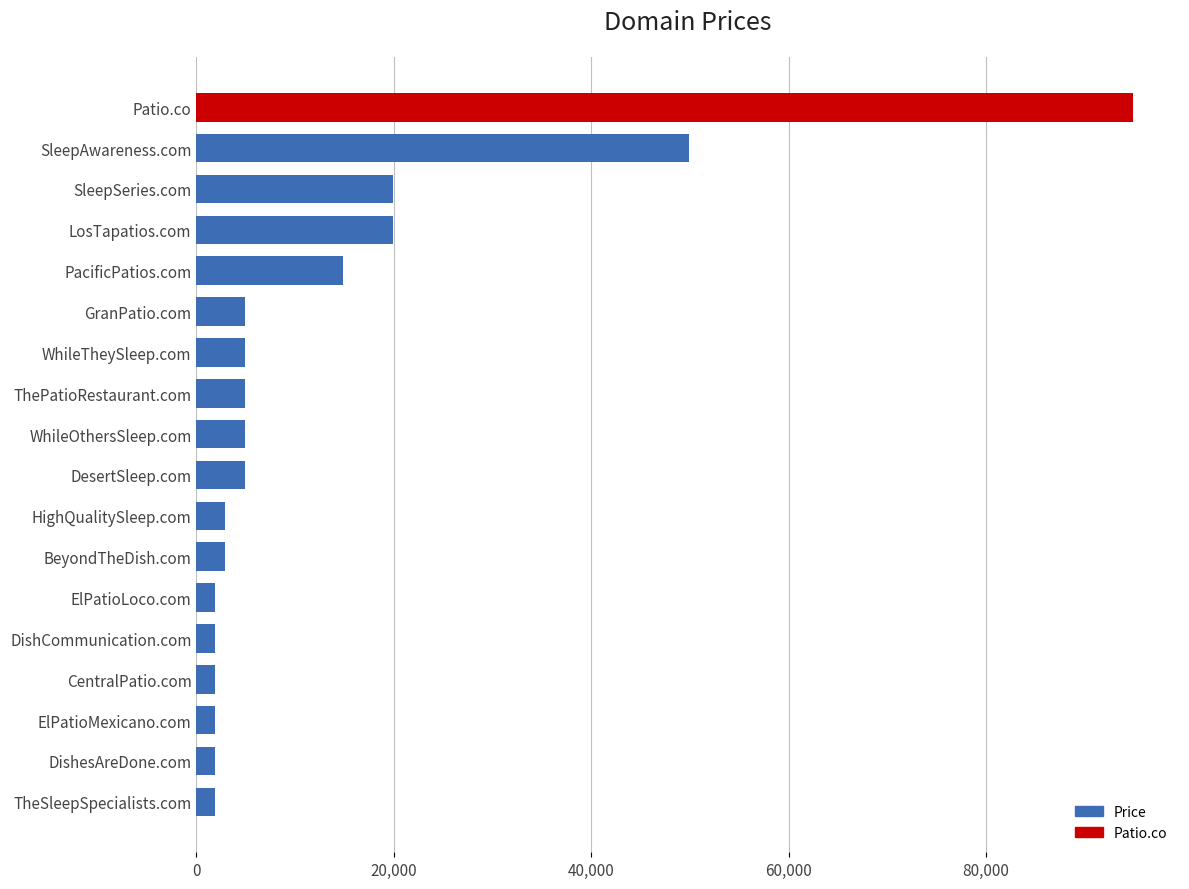

The value at GranPatio.com is 4888. True or false?

True